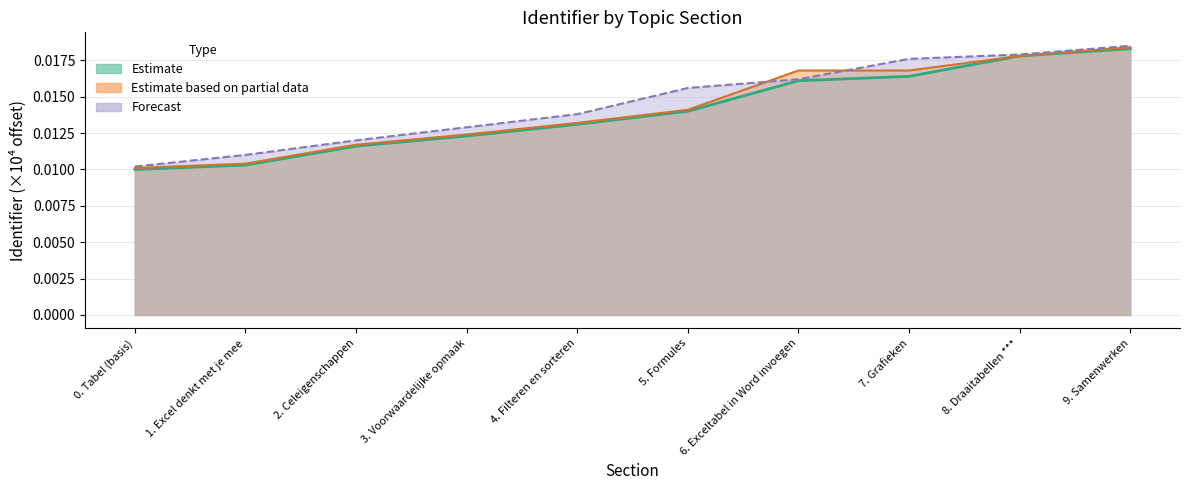

What position from the right is 0. Tabel (basis)?

10